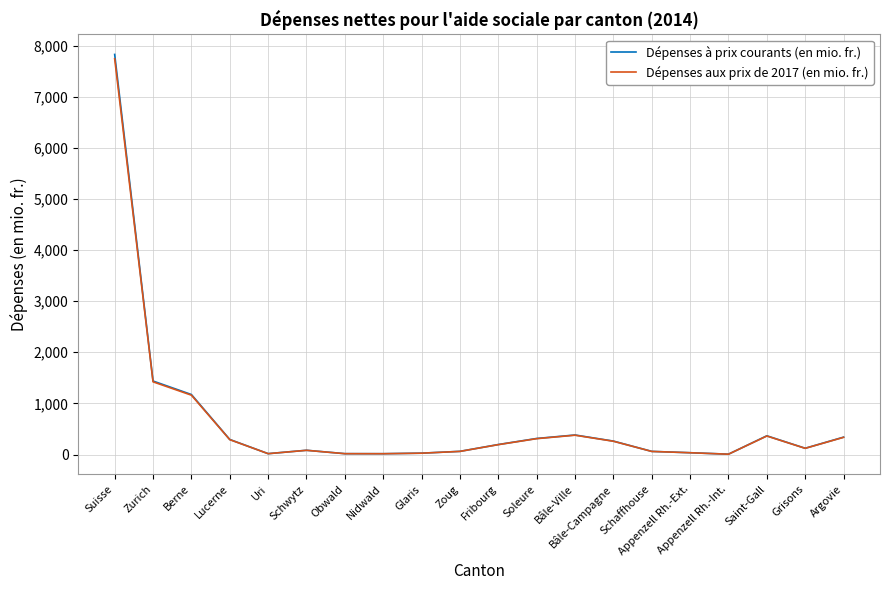

What is the difference between the highest and lowest values at Bâle-Campagne?

2.8